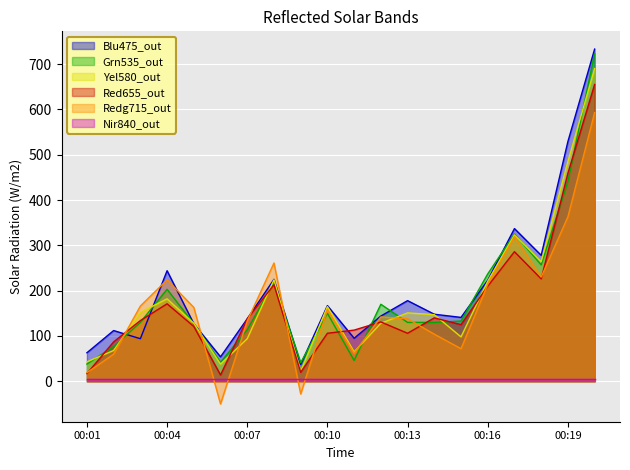

What is the maximum value shown in the chart?

733